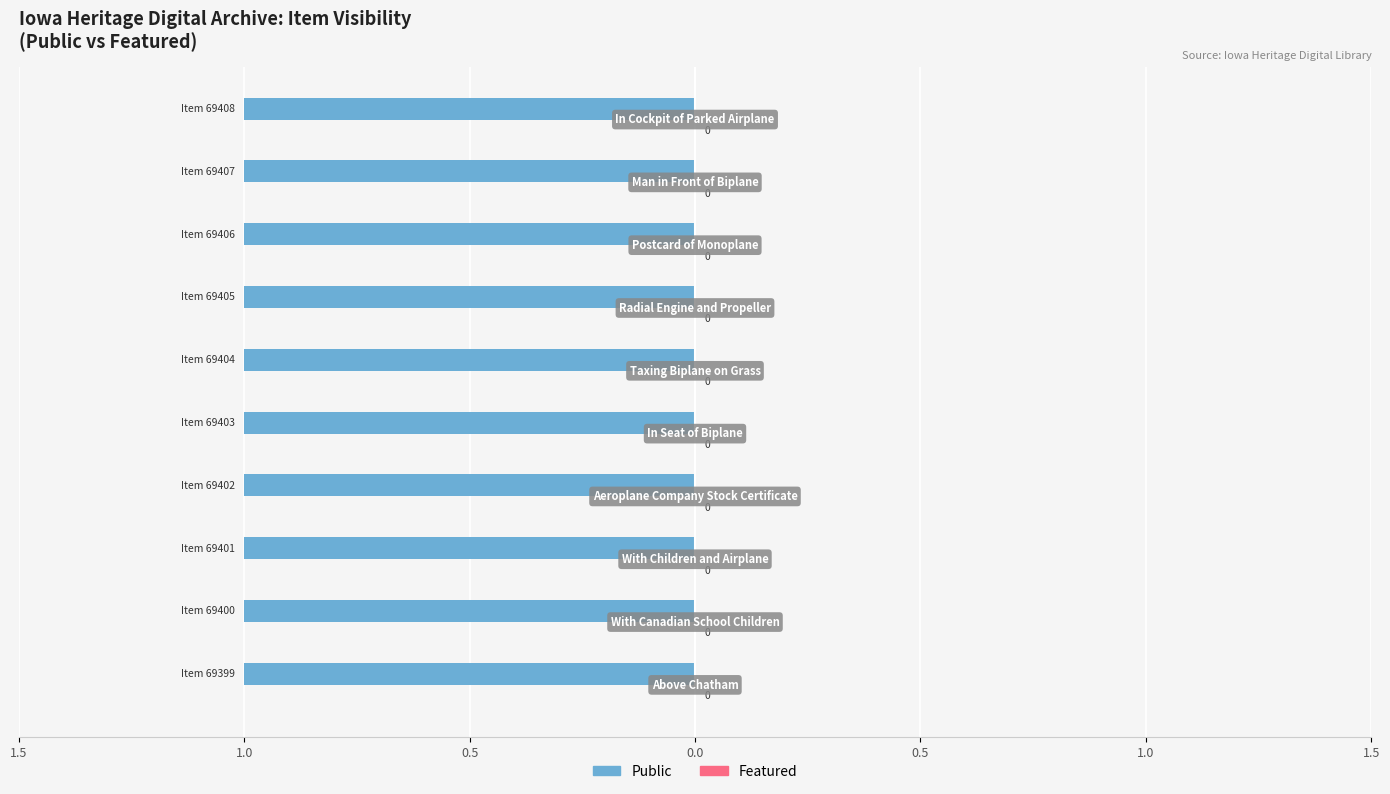

The Public series shows 0 at Grinnell Aeroplane Company stock certificate. True or false?

False